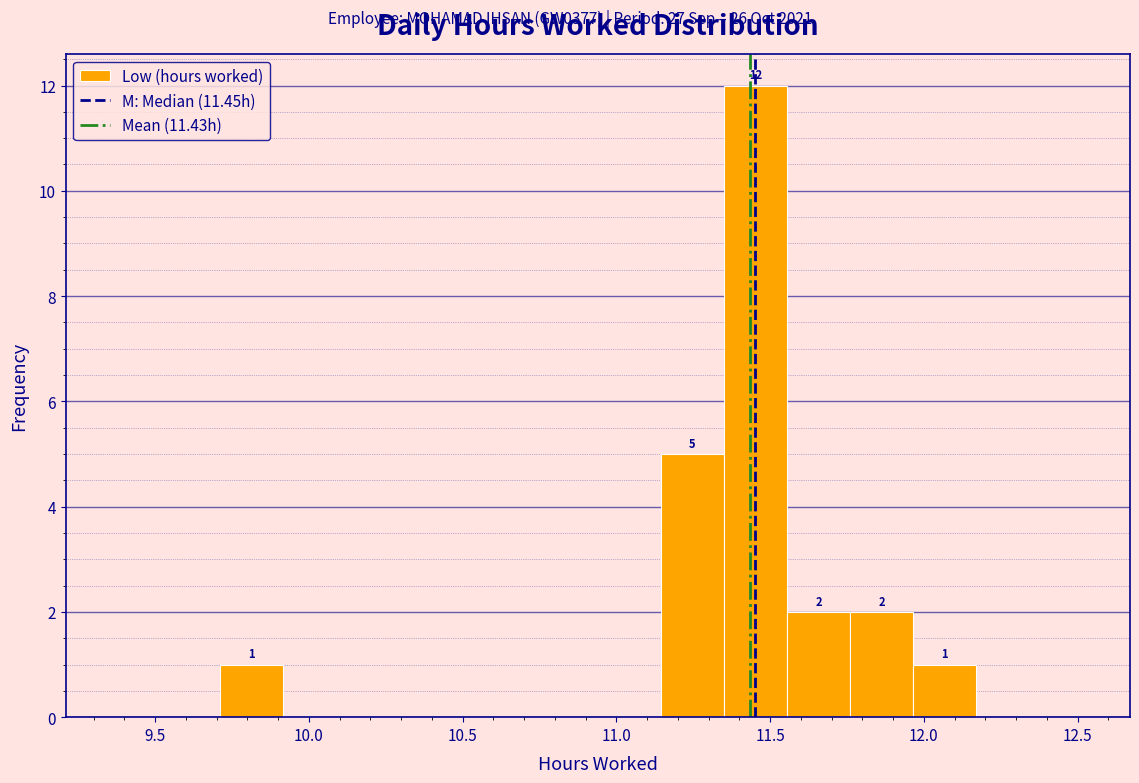

Which range on the x-axis has the tallest bar?

11.350 to 11.555